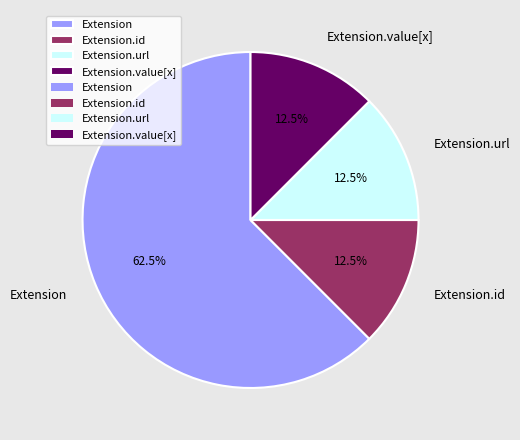

Count the number of slices in the pie.

4